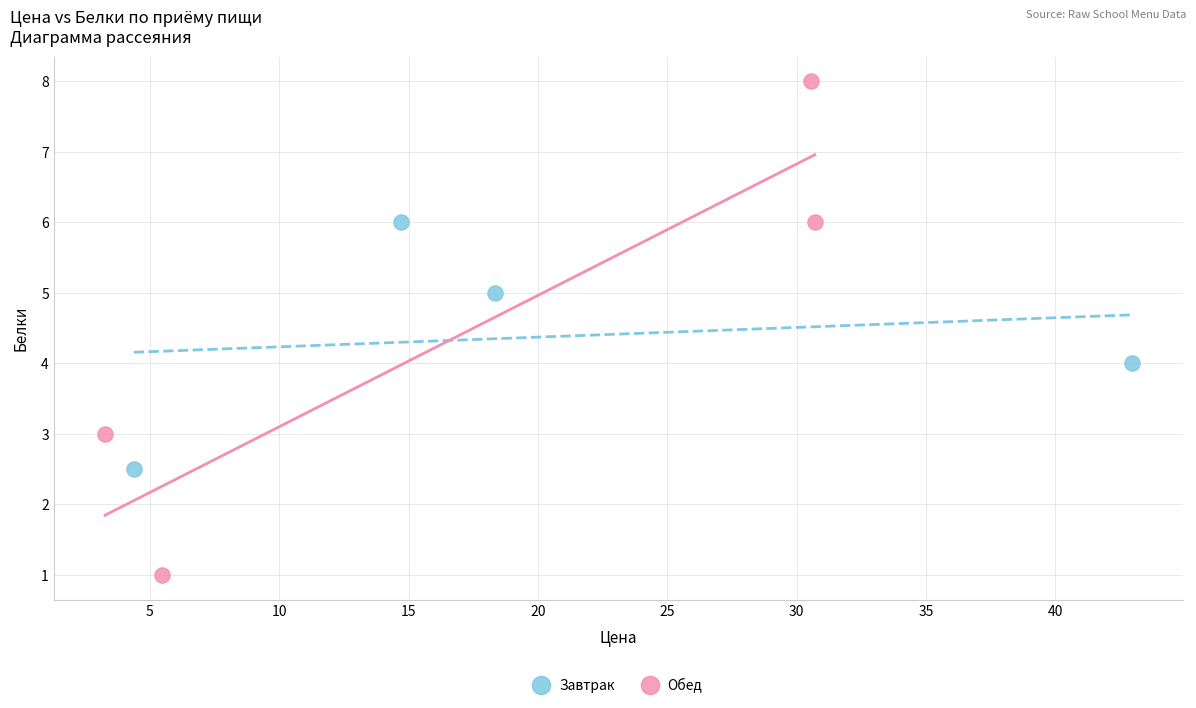

Which series reaches the maximum Y coordinate?

Обед